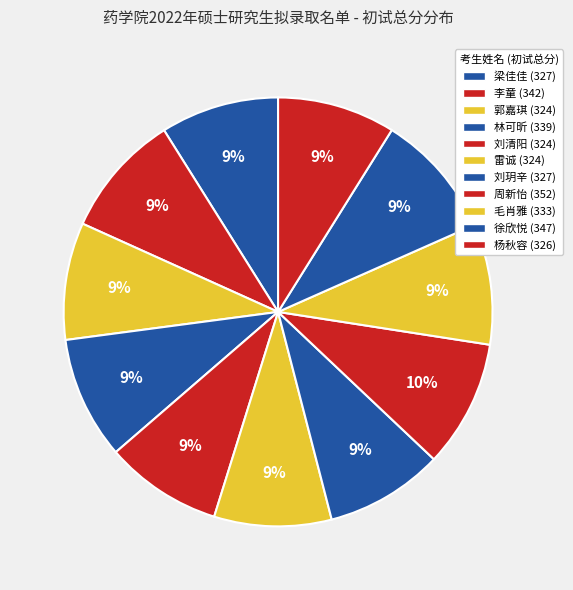

How many slices are in this pie chart?

11